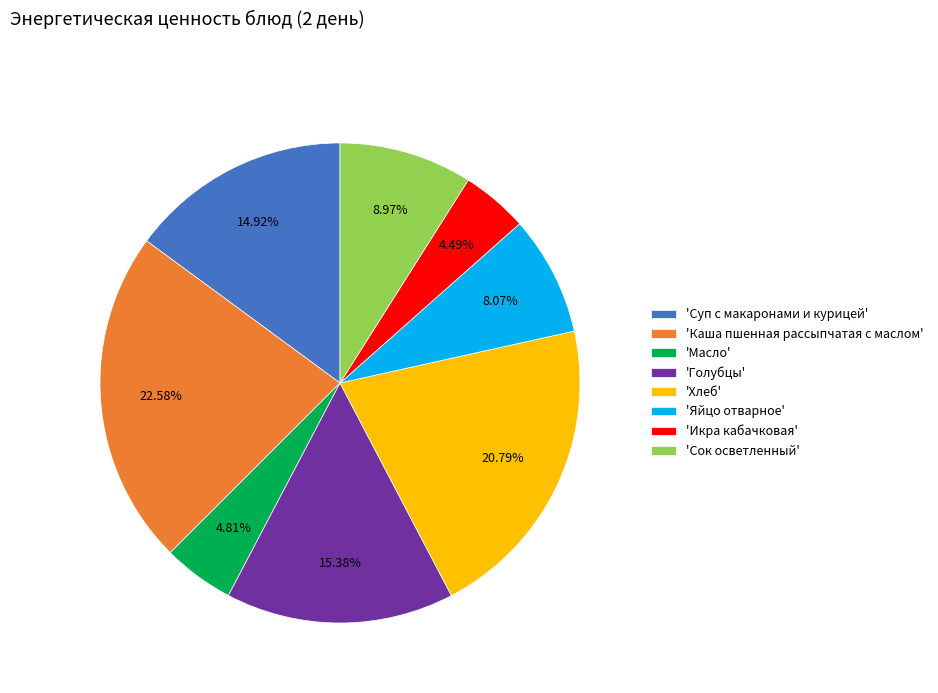

Approximately how many times larger is the value at 'Каша пшенная рассыпчатая с маслом' compared to 'Хлеб'?

1.1